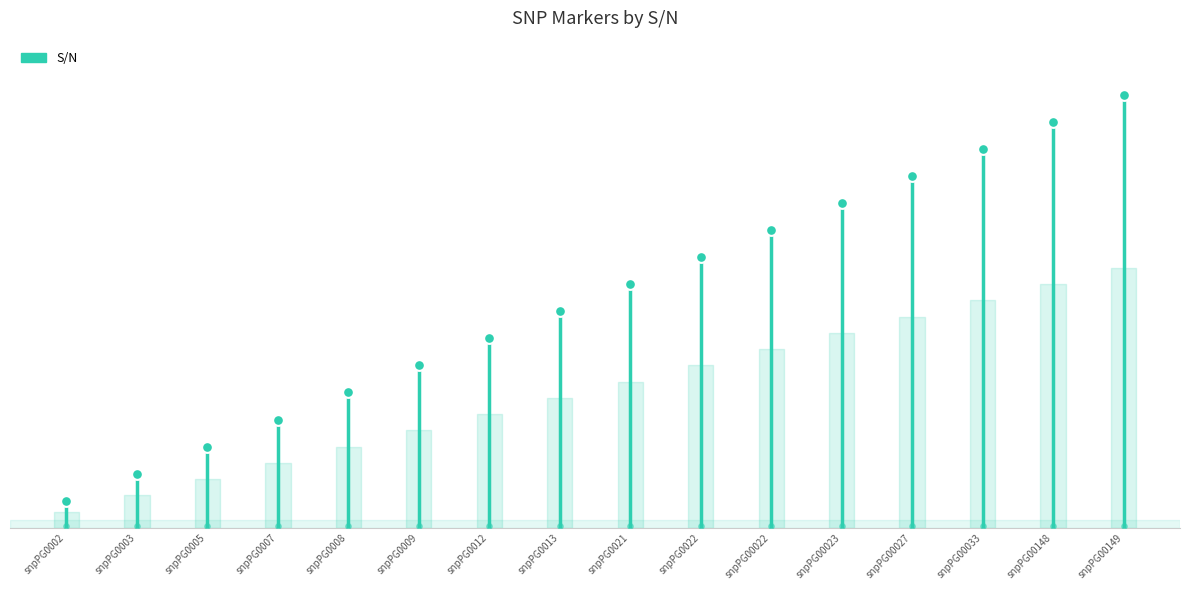

Which has a higher value, snpPG0012 or snpPG0005?

snpPG0012